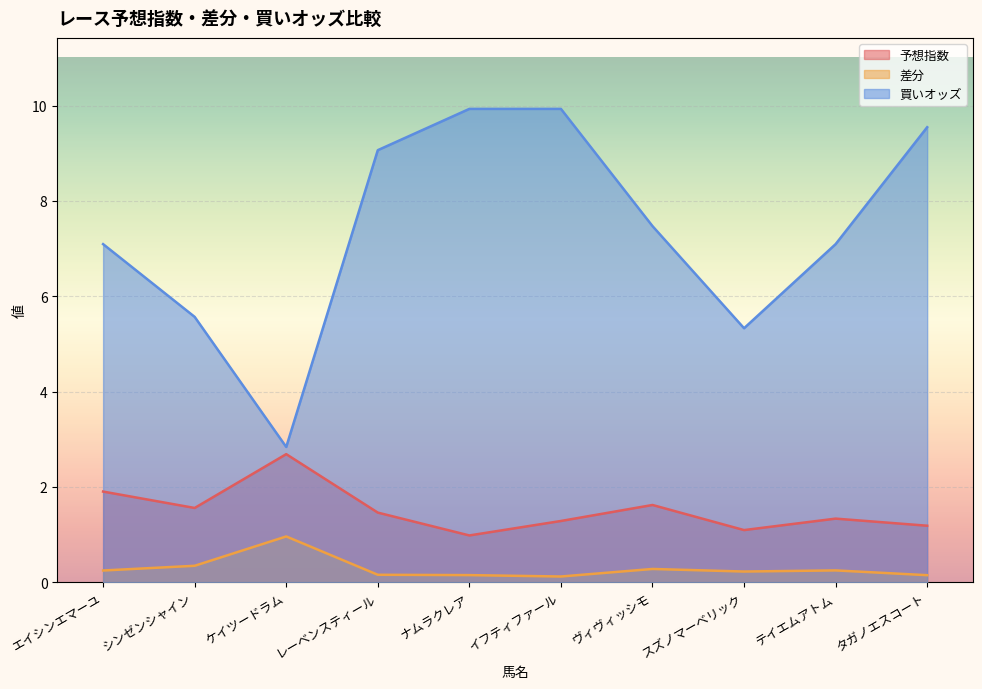

Rank the series at タガノエスコート from highest to lowest value.

買いオッズ, 予想指数, 差分